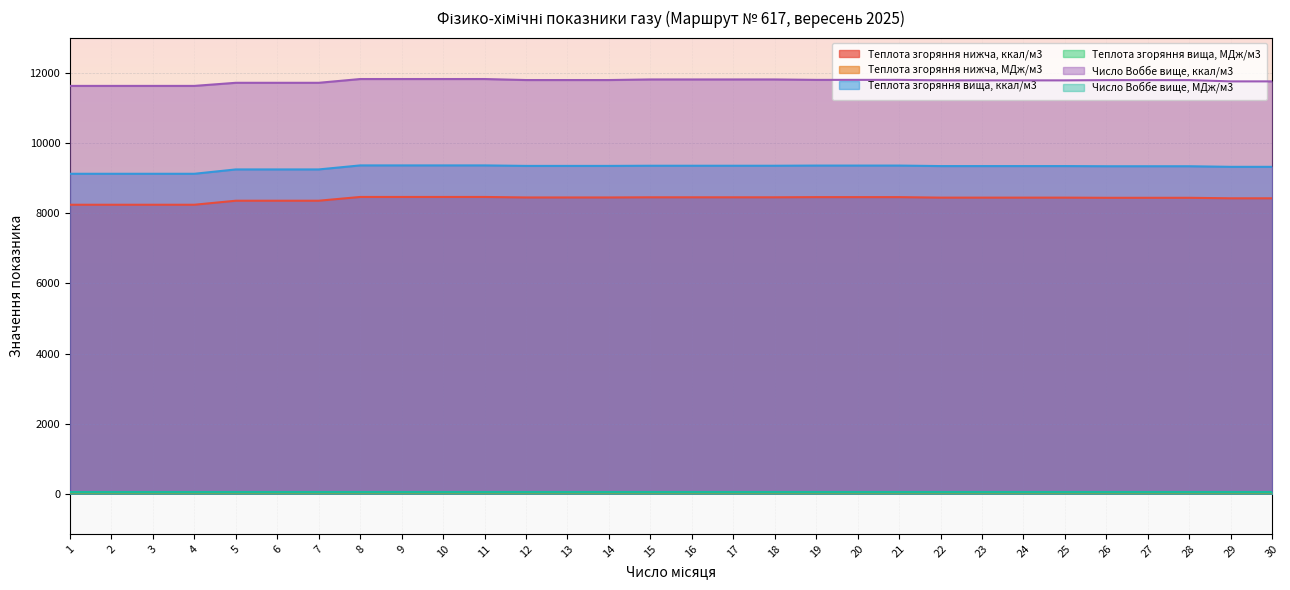

How many lines are shown in the chart?

6